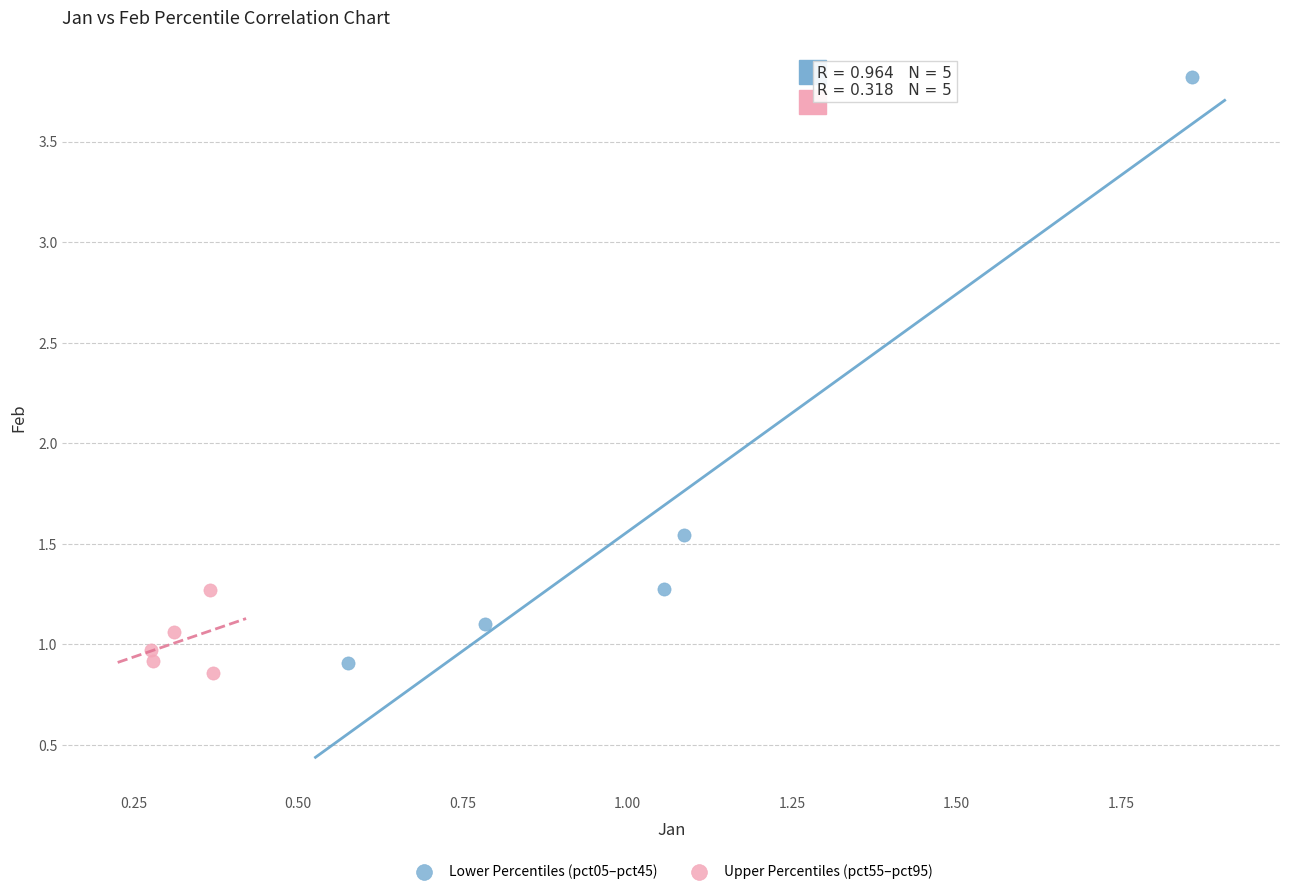

Which series has the largest Y range (max minus min)?

Lower Percentiles (pct05–pct45)